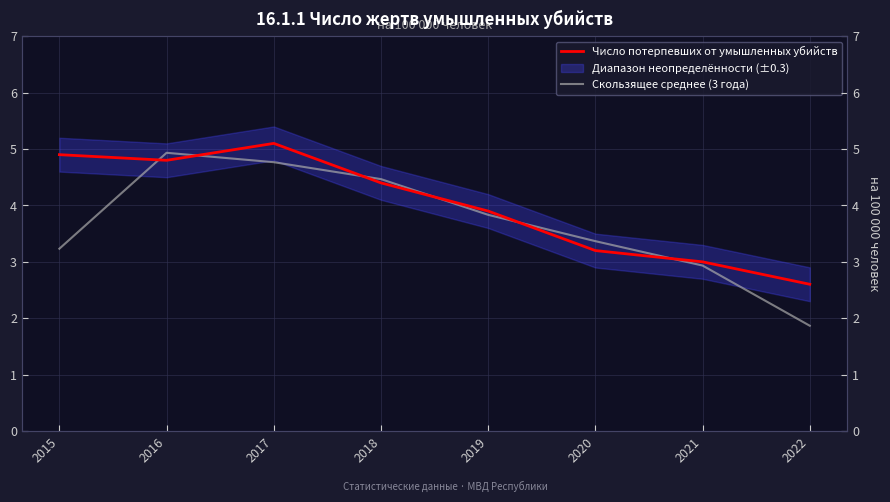

At 2020, list the series in order from smallest to largest.

Число потерпевших от умышленных убийств, Скользящее среднее (3 года)